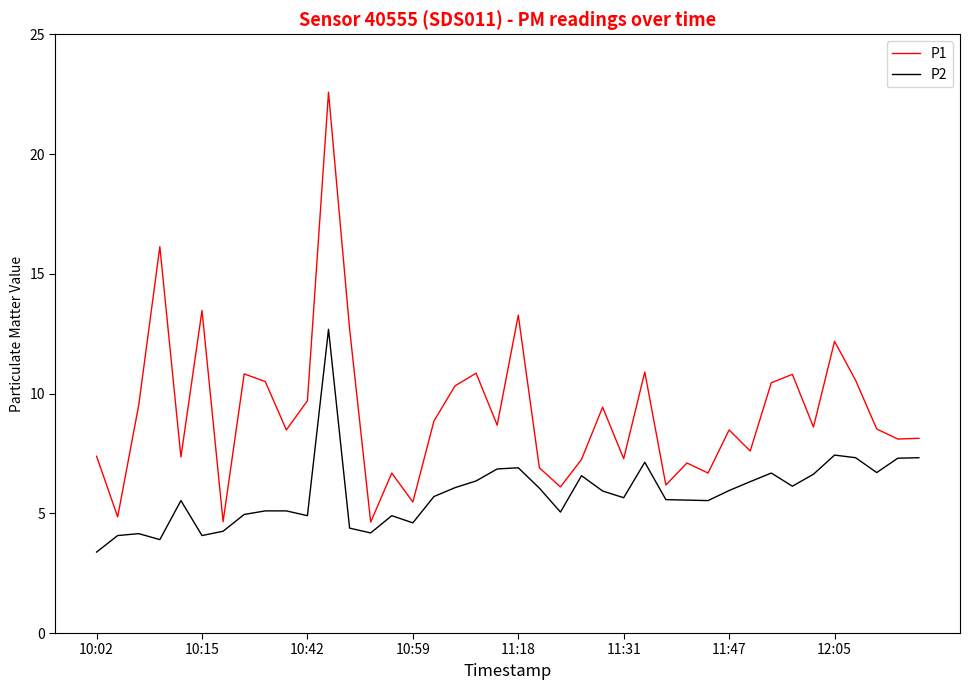

Which series has the largest range (max minus min)?

P1